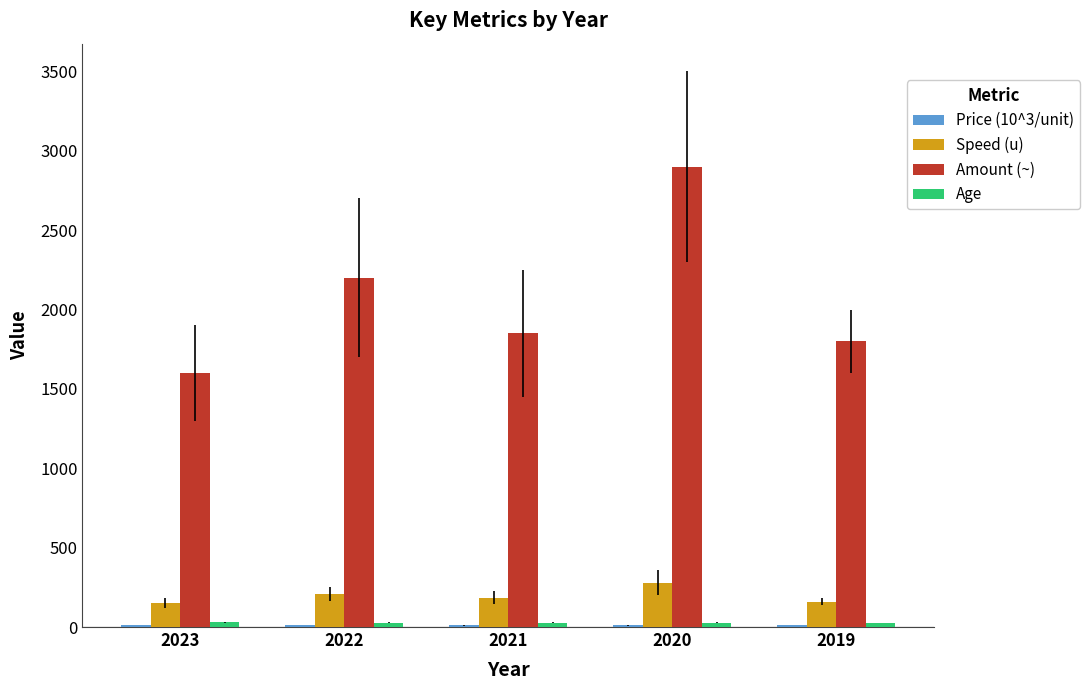

At which label does Amount (~) reach its peak?

2020